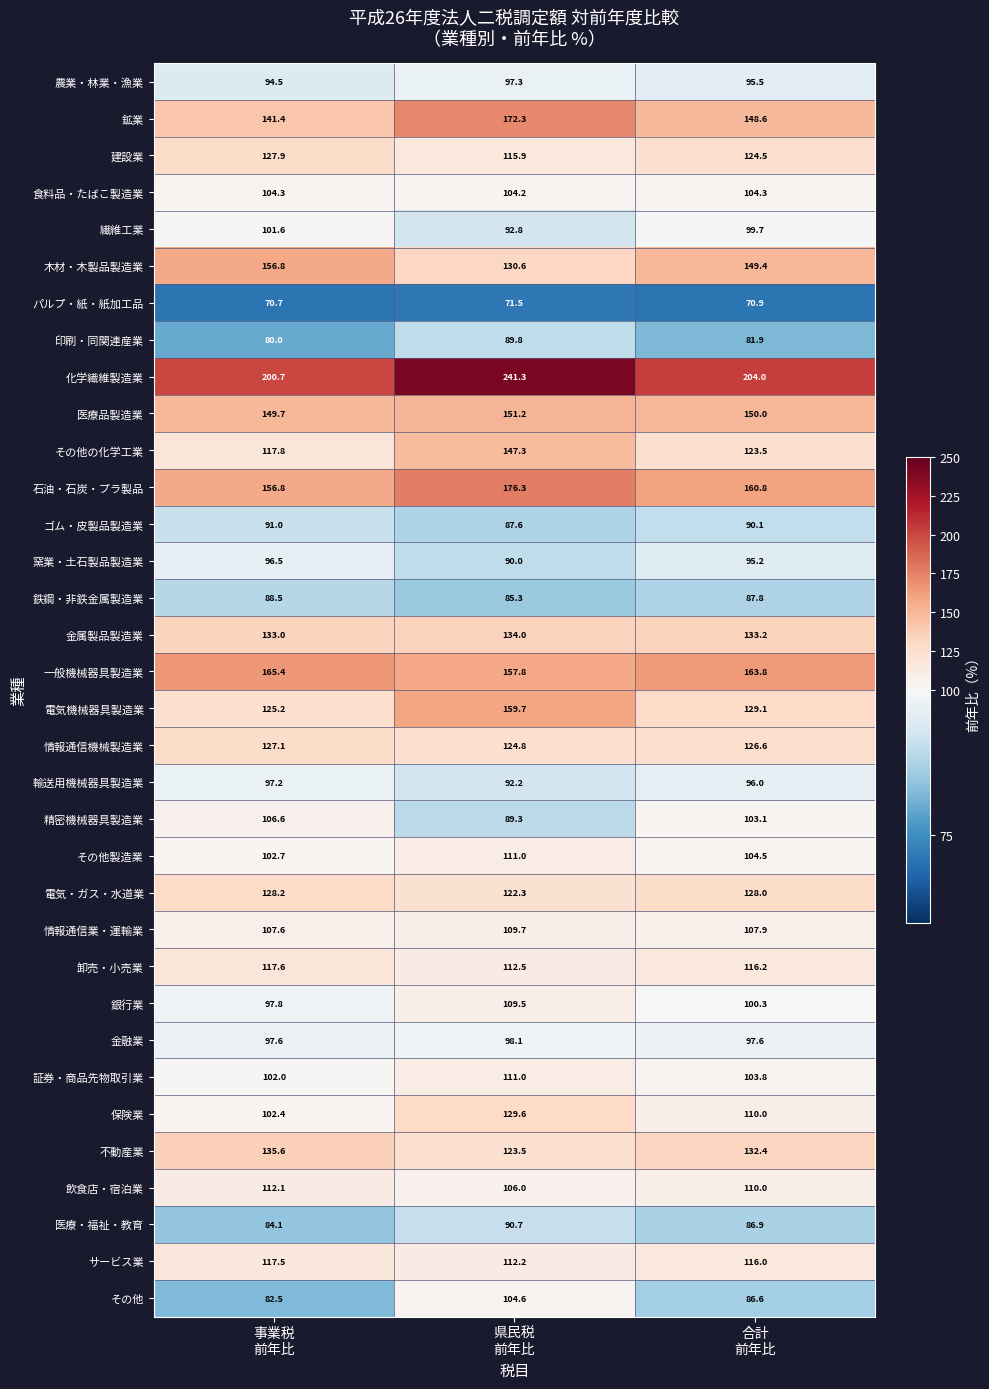

What is the lowest value of the 鉄鋼・非鉄金属製造業 series?

85.3